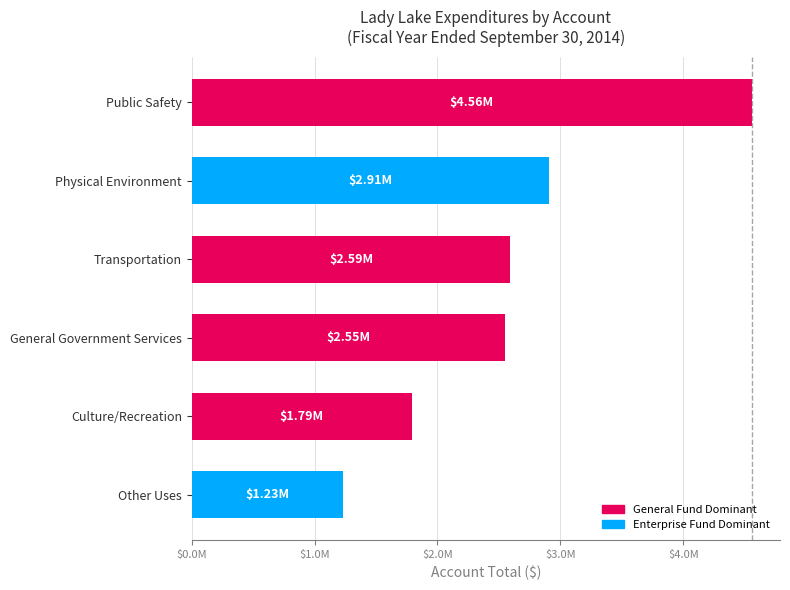

What is the difference between the values at General Government Services and Other Uses?

1319131